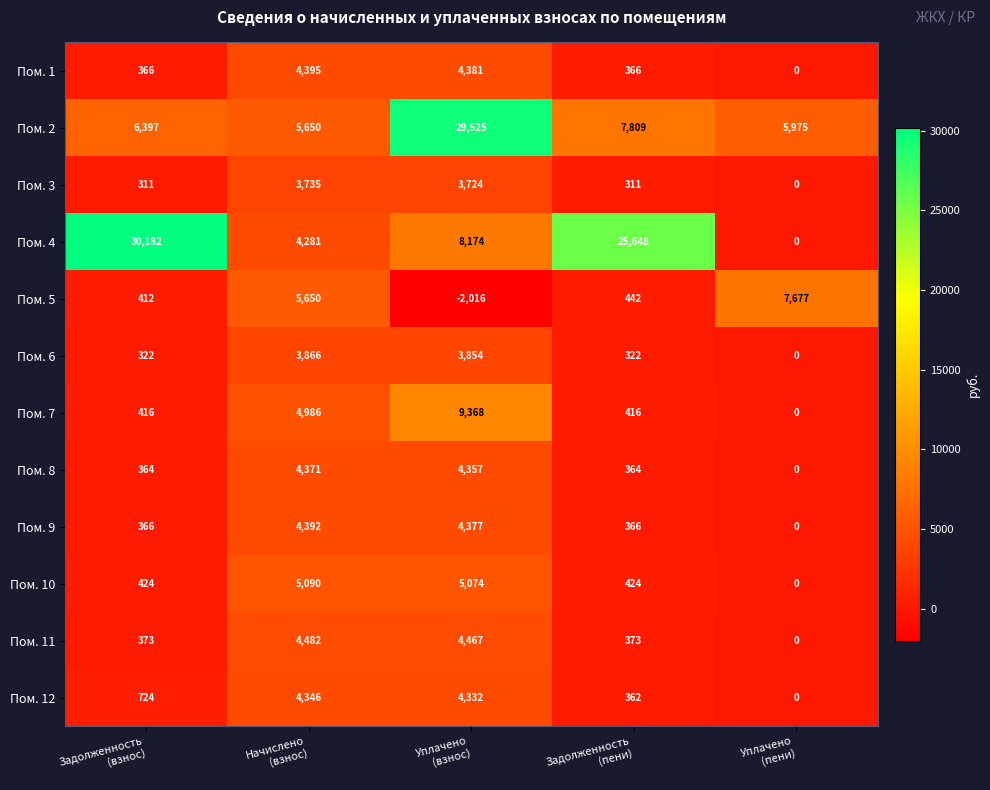

What is the difference between the maximum and minimum values in the Пом. 9 series?

4392